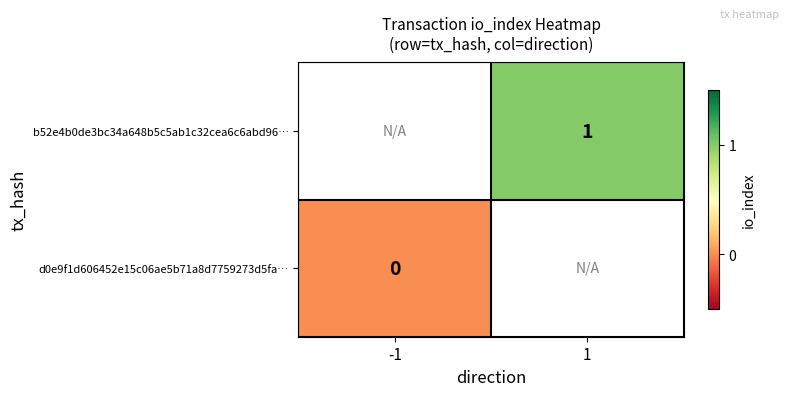

Is it true that b52e4b0de3bc34a648b5c5ab1c32cea6c6abd96… equals 1 at 1?

True